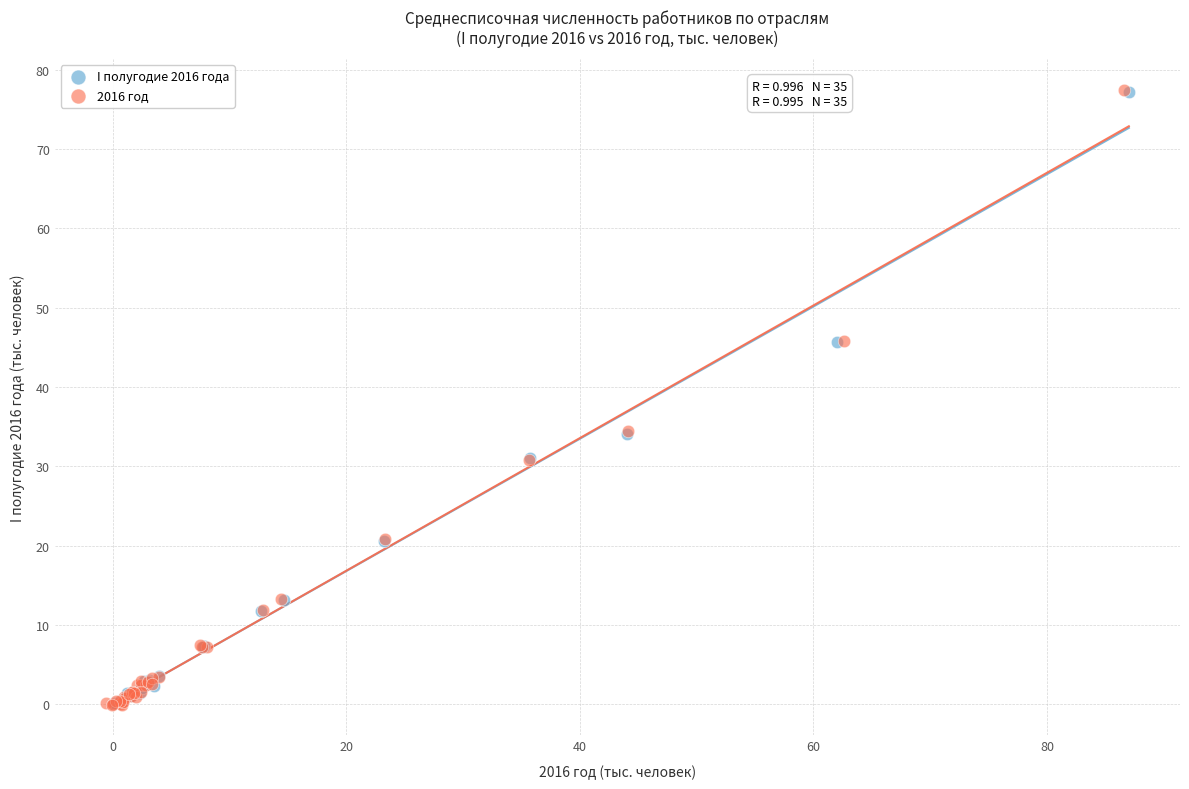

Which series has the largest Y range (max minus min)?

2016 год